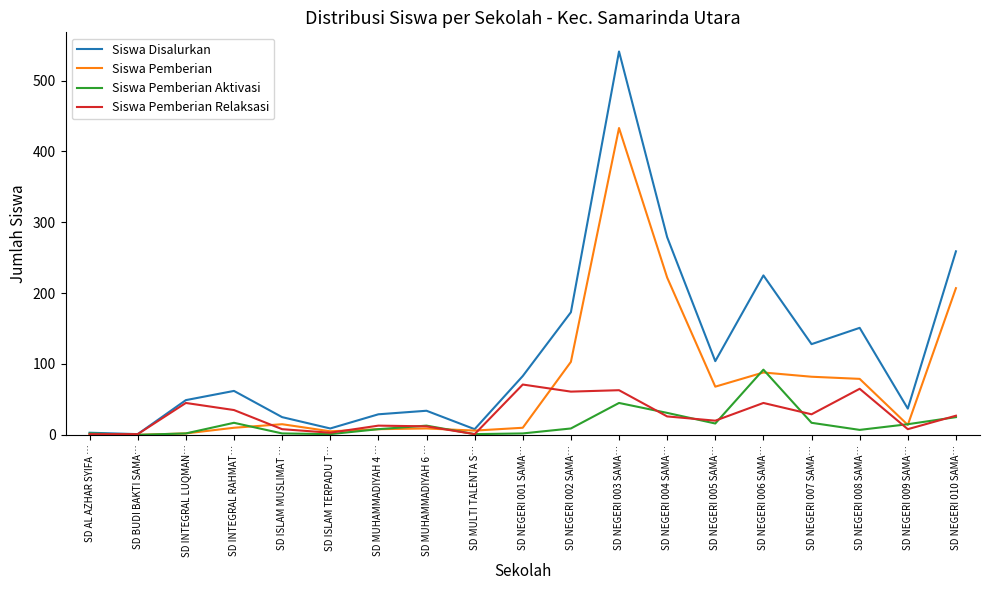

Which series has the widest spread of values?

Siswa Disalurkan